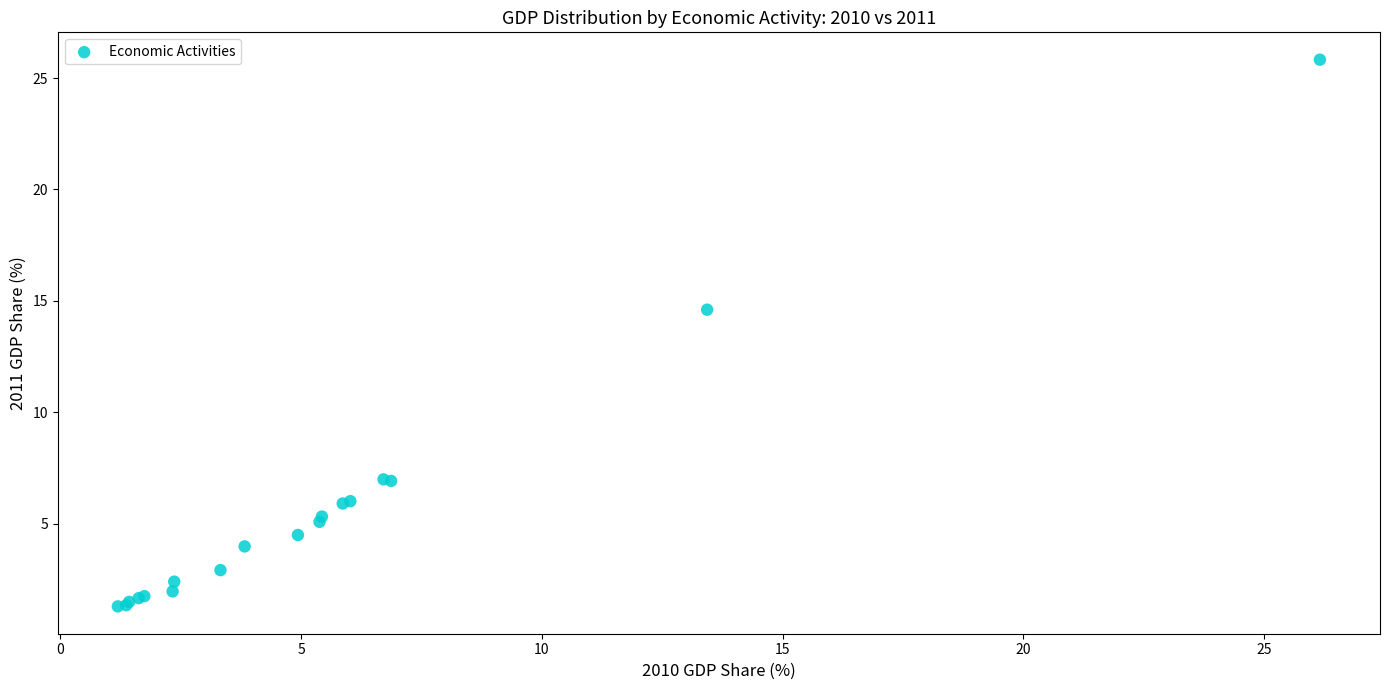

What Y value in the scatter plot is closest to 13?

14.6